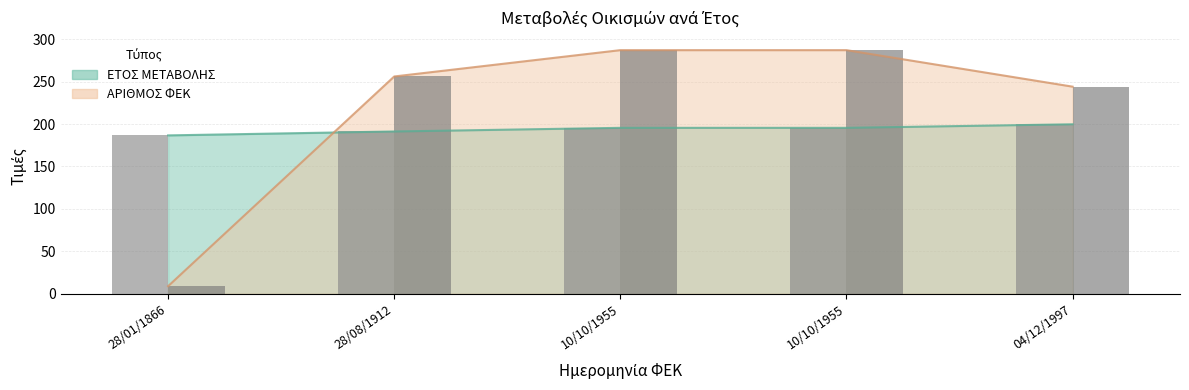

At which category is the sum across all series the highest?

10/10/1955